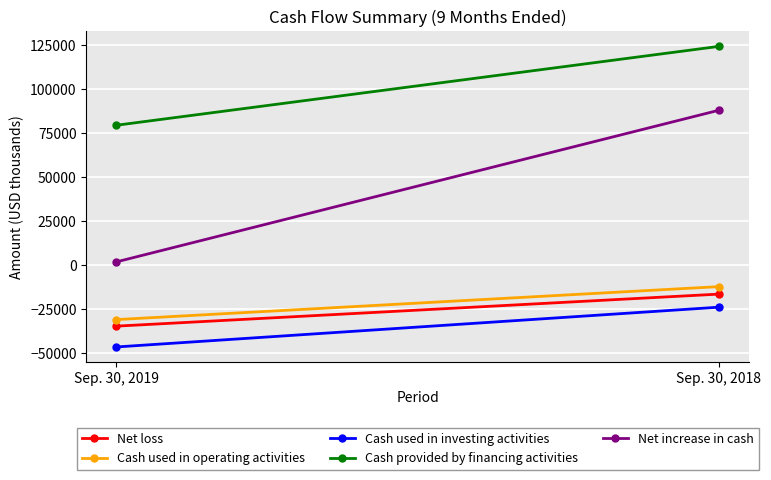

Which series has the largest range (max minus min)?

Net increase in cash